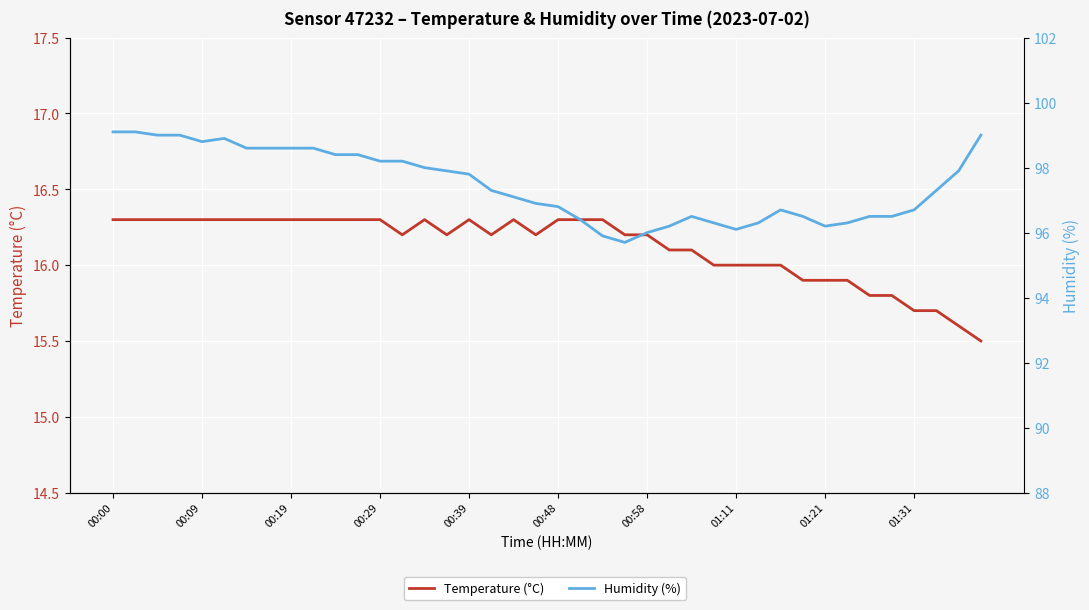

Rank the series at 38 from lowest to highest value.

Temperature (°C), Humidity (%)